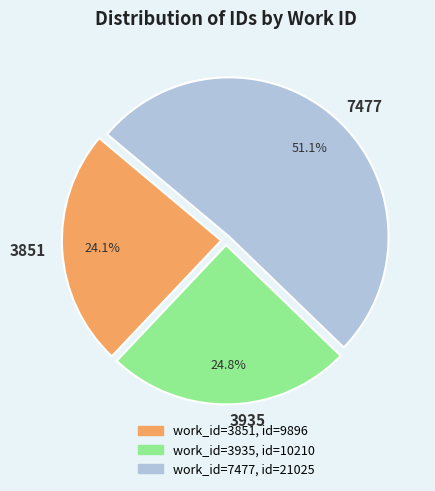

Rank the categories by value from lowest to highest.

3851, 3935, 7477